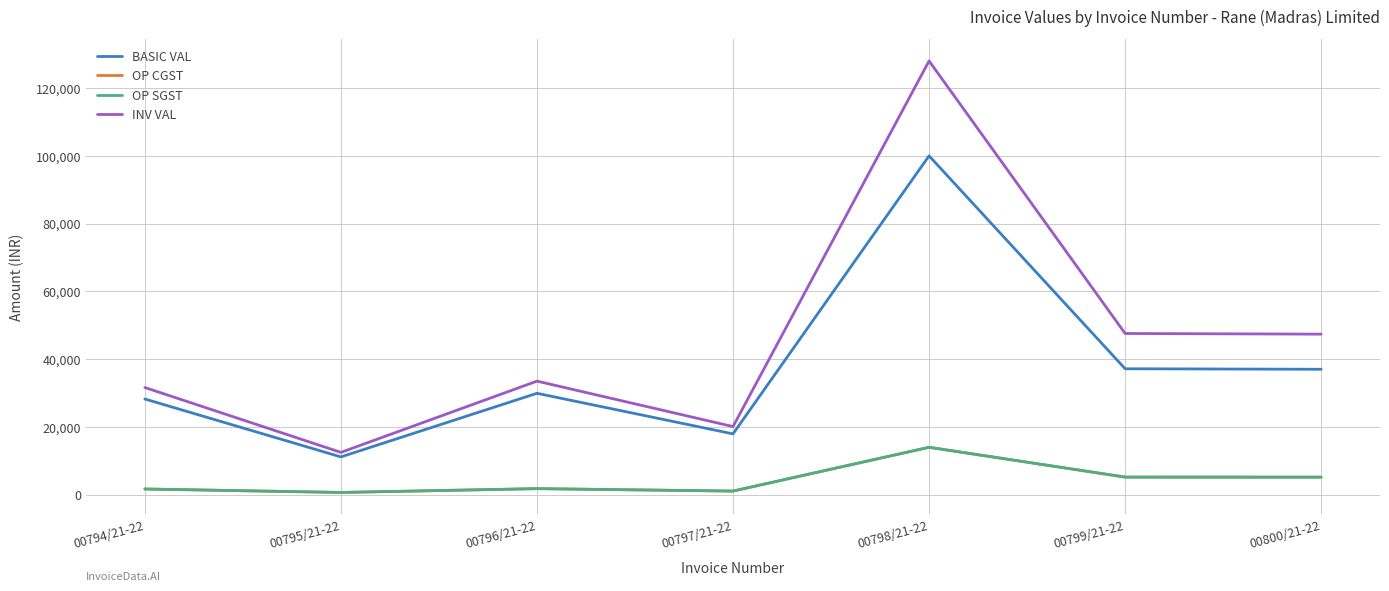

Reading left to right, transcribe all the data shown in this chart.

BASIC VAL: 00794/21-22=28250.0	00795/21-22=11160.0	00796/21-22=29930.0	00797/21-22=17958.0	00798/21-22=100000.0	00799/21-22=37170.0	00800/21-22=37020.0
OP CGST: 00794/21-22=1695.0	00795/21-22=669.6	00796/21-22=1795.8	00797/21-22=1077.5	00798/21-22=14000.0	00799/21-22=5203.8	00800/21-22=5182.8
OP SGST: 00794/21-22=1695.0	00795/21-22=669.6	00796/21-22=1795.8	00797/21-22=1077.5	00798/21-22=14000.0	00799/21-22=5203.8	00800/21-22=5182.8
INV VAL: 00794/21-22=31640.0	00795/21-22=12499.2	00796/21-22=33521.6	00797/21-22=20113.0	00798/21-22=128000.0	00799/21-22=47577.6	00800/21-22=47385.6